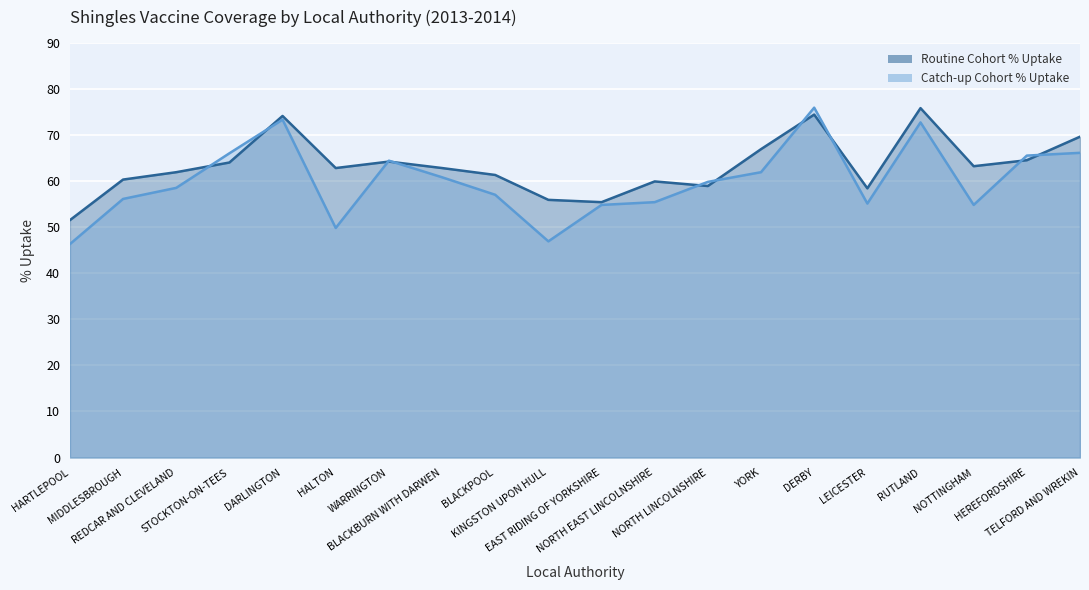

Where is Routine Cohort % Uptake nearest to the value 63?

HALTON